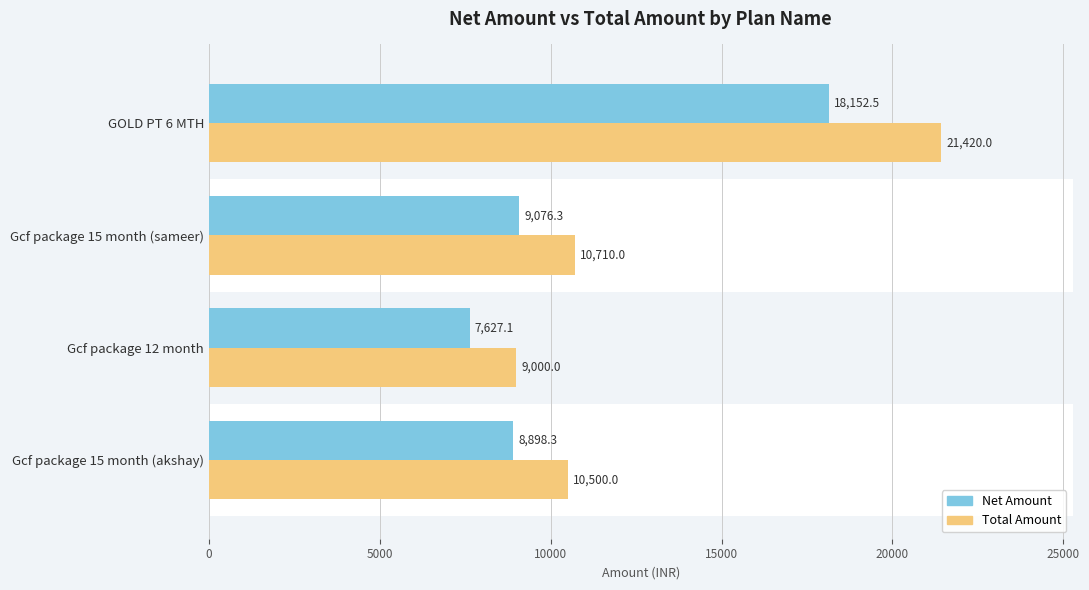

Which series has the largest total across all categories?

Total Amount